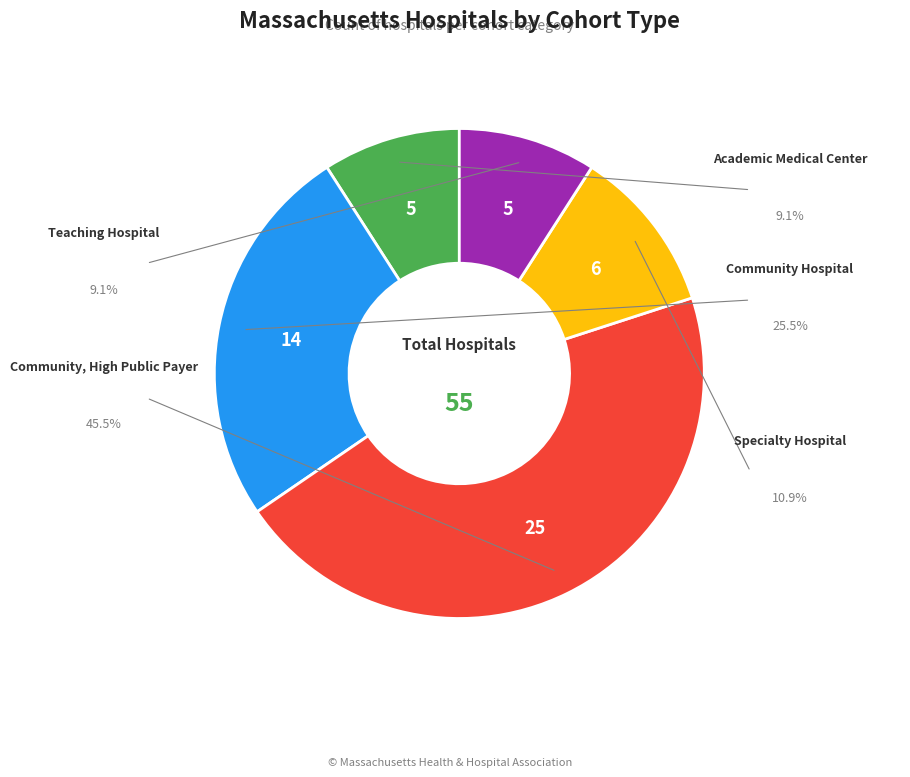

What percentage is the Specialty Hospital slice, to the nearest percent?

11%